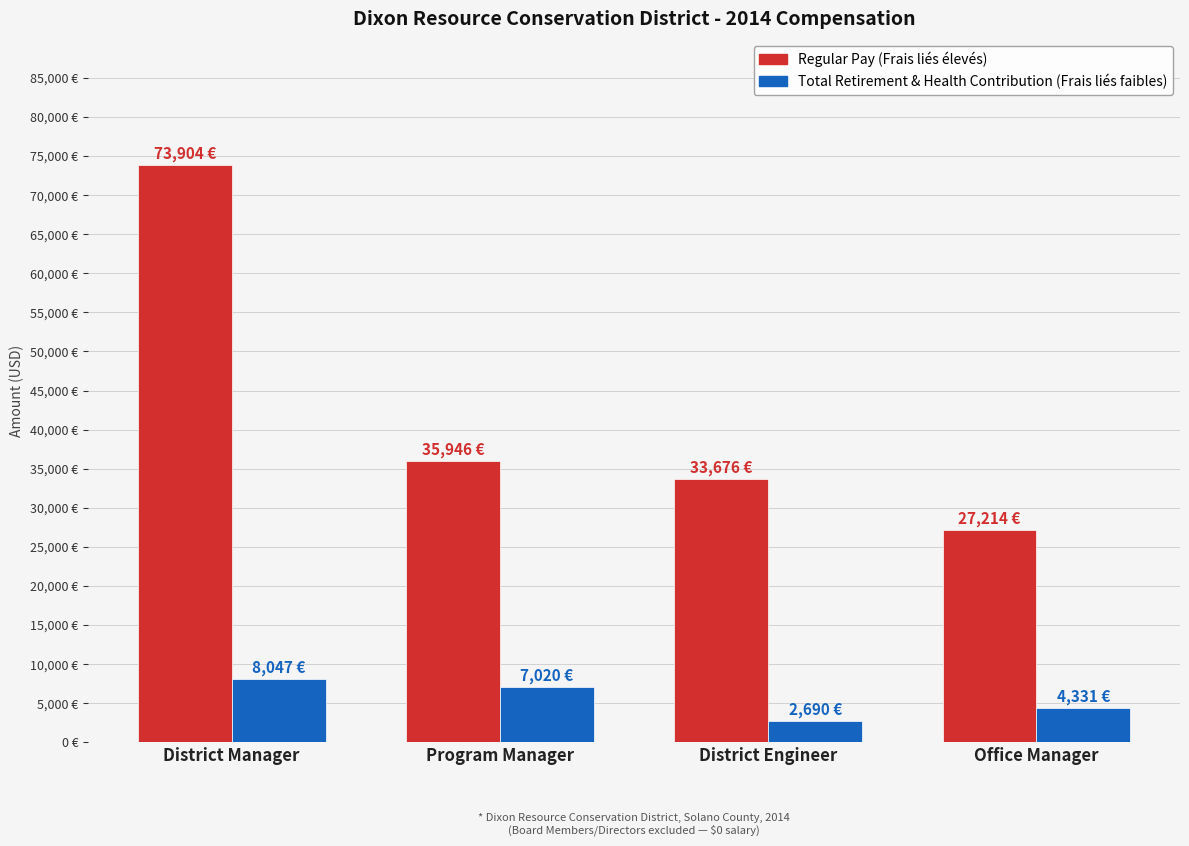

What position from the right is Program Manager?

3